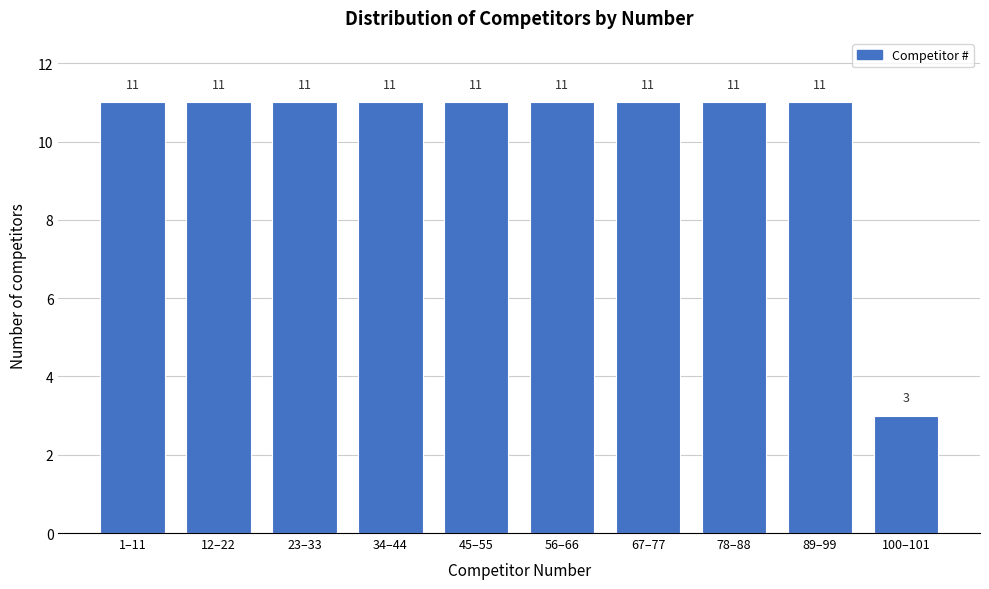

Reading left to right, list all the values displayed in this chart.

1–11=11	12–22=11	23–33=11	34–44=11	45–55=11	56–66=11	67–77=11	78–88=11	89–99=11	100–101=3